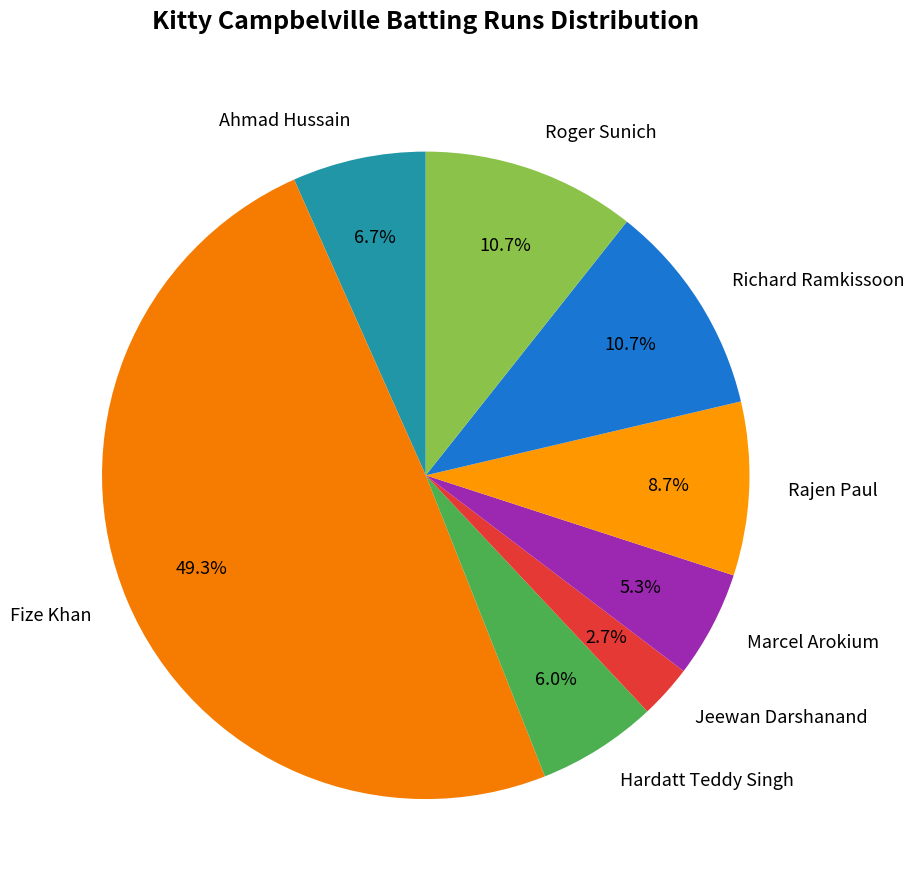

Count the number of slices in the pie.

8